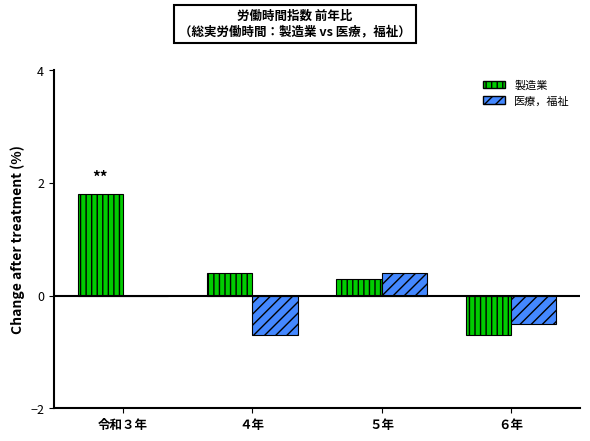

What is the maximum value shown in the chart?

1.8